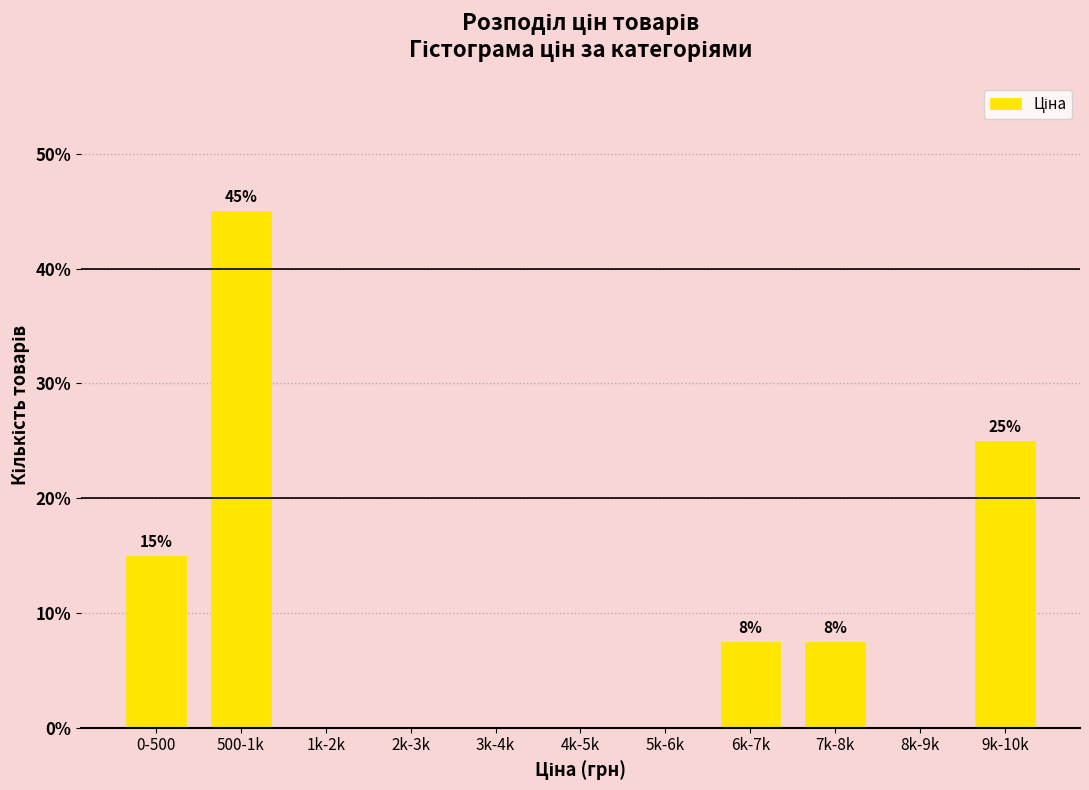

Reading left to right, list all the values displayed in this chart.

0-500=15.0	500-1k=45.0	1k-2k=0.0	2k-3k=0.0	3k-4k=0.0	4k-5k=0.0	5k-6k=0.0	6k-7k=7.5	7k-8k=7.5	8k-9k=0.0	9k-10k=25.0